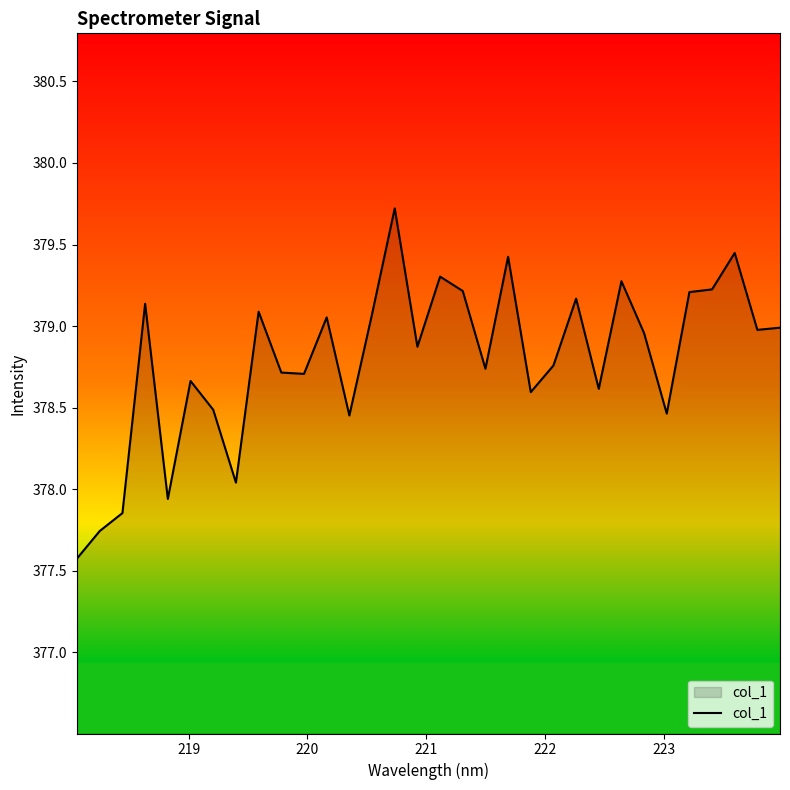

What is the difference between the maximum and minimum values?

2.1